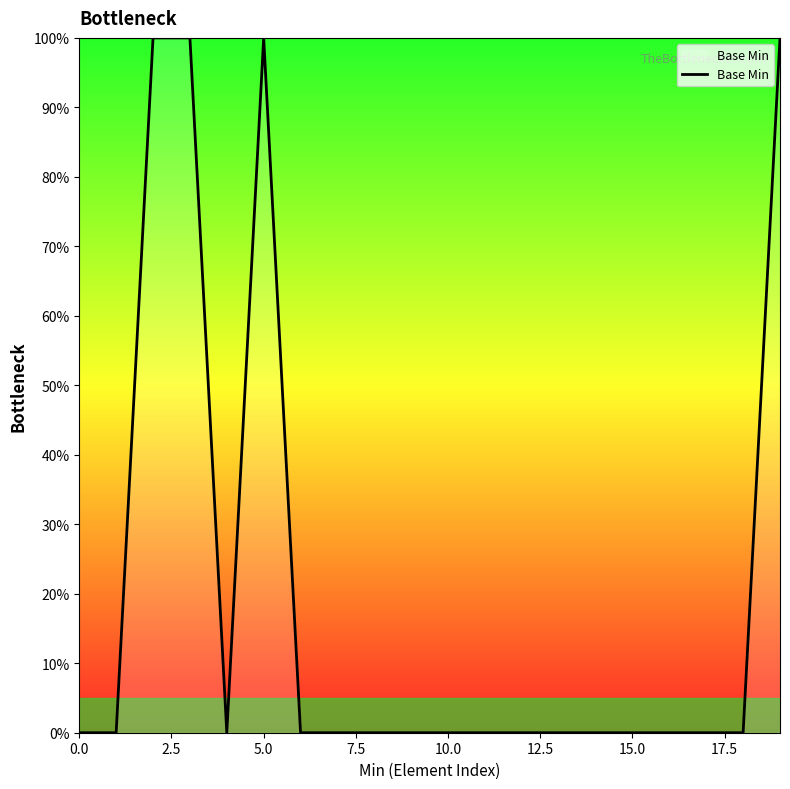

What is the difference between the maximum and minimum values?

100